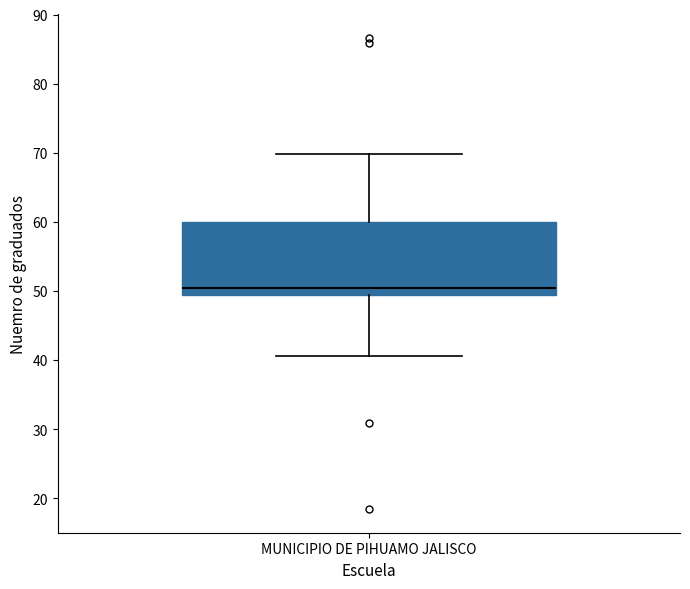

Transcribe this box plot: give where the median line is, the range the box spans, and where the two whiskers end, as read against the y-axis. The values are not printed on the chart, so give them approximately, as read against the axis.

median 50, box 49 to 60, whiskers 41 to 70